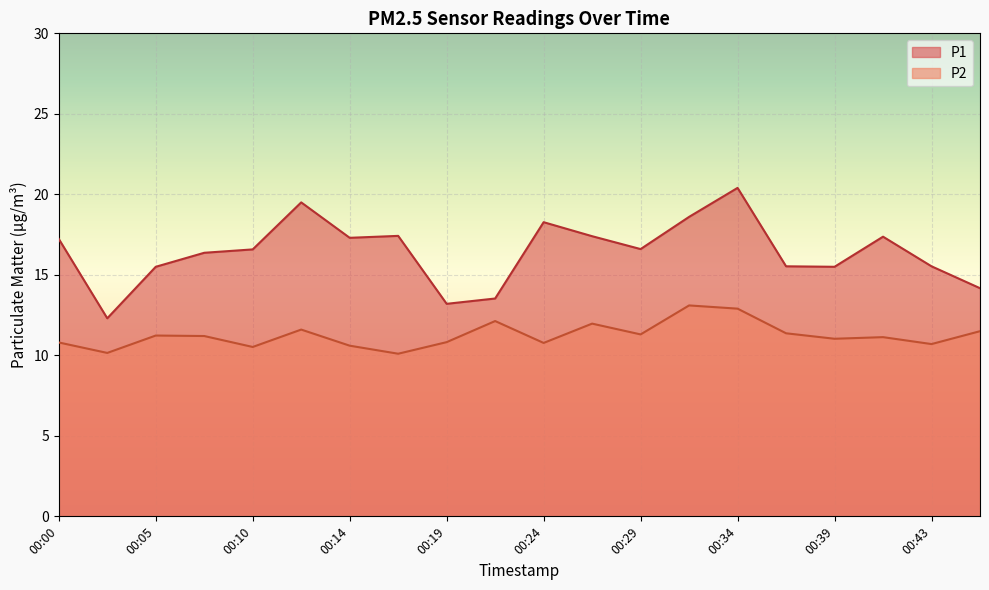

Between 00:17 and 00:39, which series saw the biggest shift?

P1